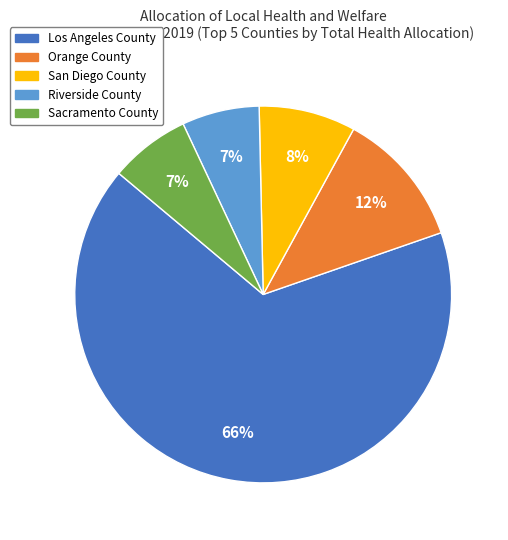

Which category has the biggest portion of the pie?

Los Angeles County